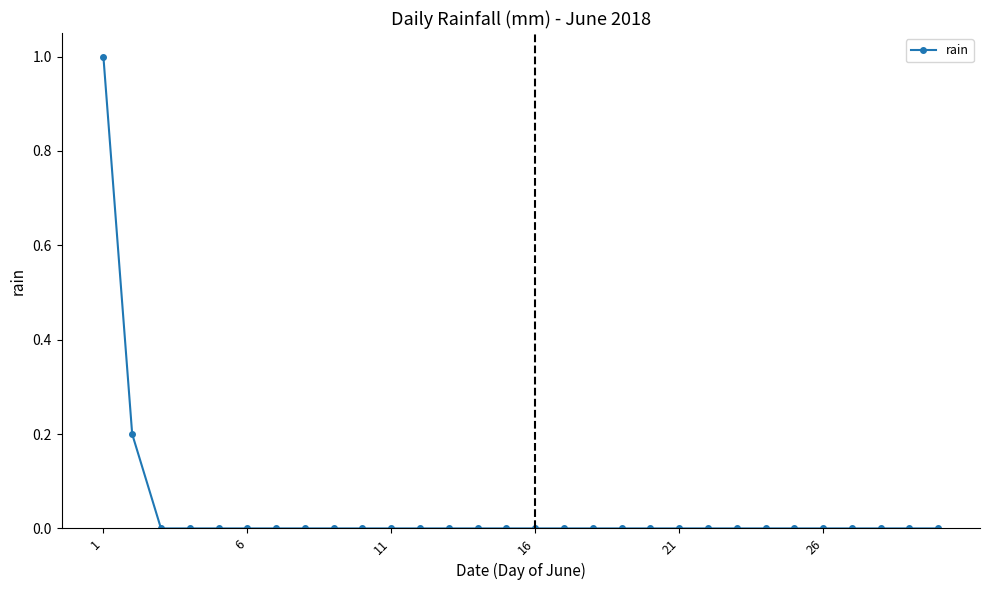

What is the sum of all values?

1.2